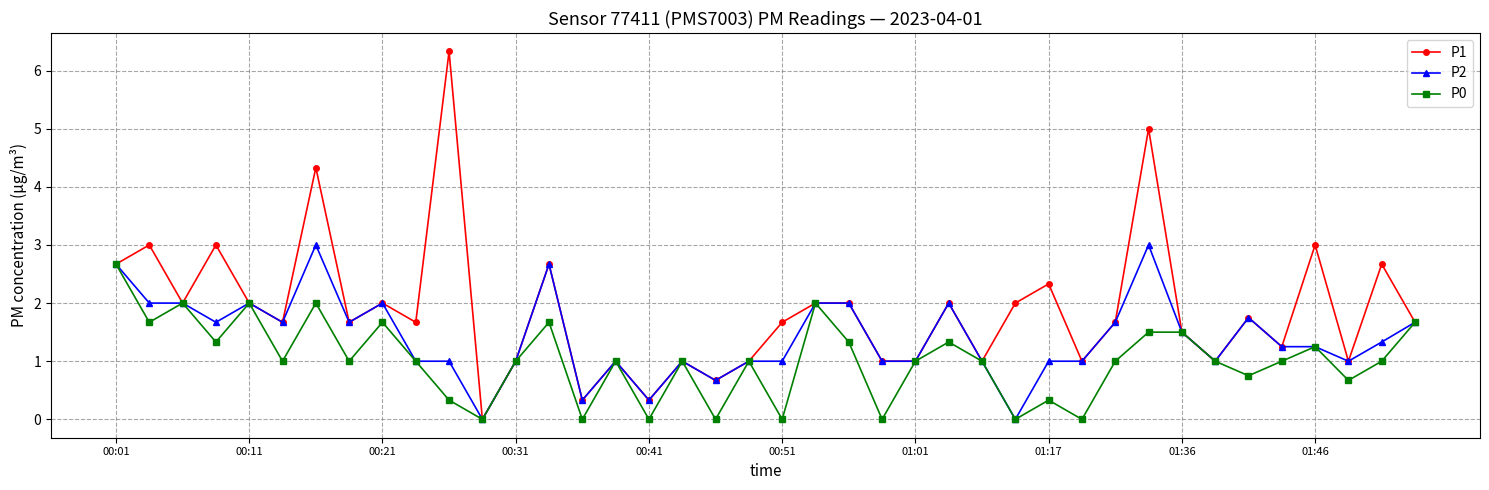

Which series has the largest range (max minus min)?

P1